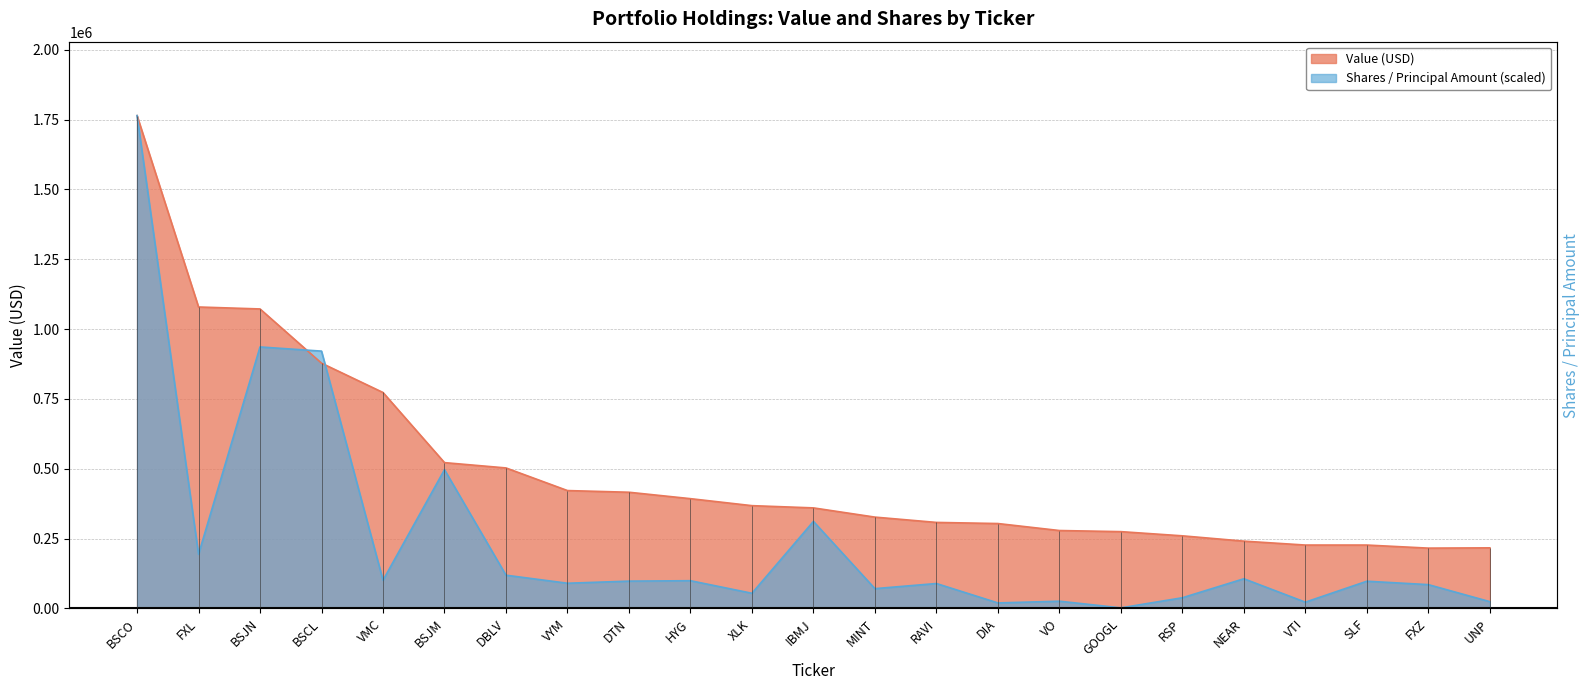

What is the label of the 23rd point from the left?

UNP